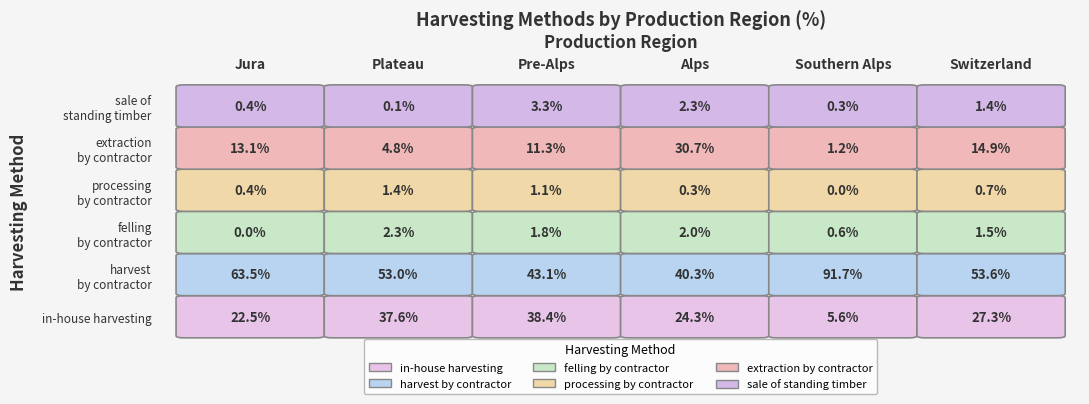

Where is harvest by contractor nearest to the value 66?

Jura